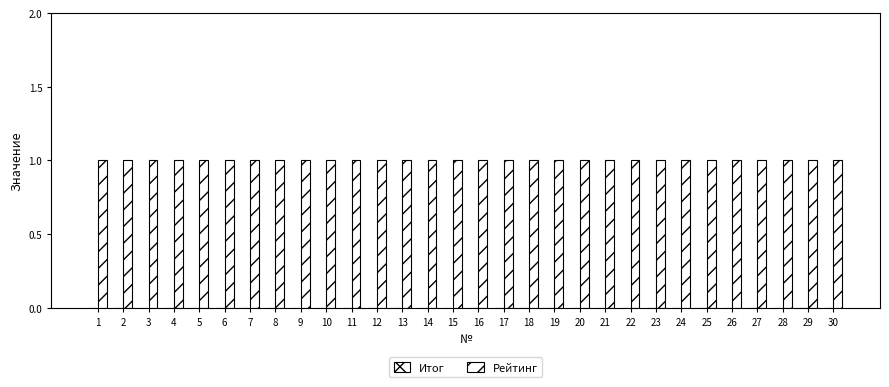

Reading left to right, extract all data points from this chart.

Итог: 0	0	0	0	0	0	0	0	0	0	0	0	0	0	0	0	0	0	0	0	0	0	0	0	0	0	0	0	0	0
Рейтинг: 1	1	1	1	1	1	1	1	1	1	1	1	1	1	1	1	1	1	1	1	1	1	1	1	1	1	1	1	1	1